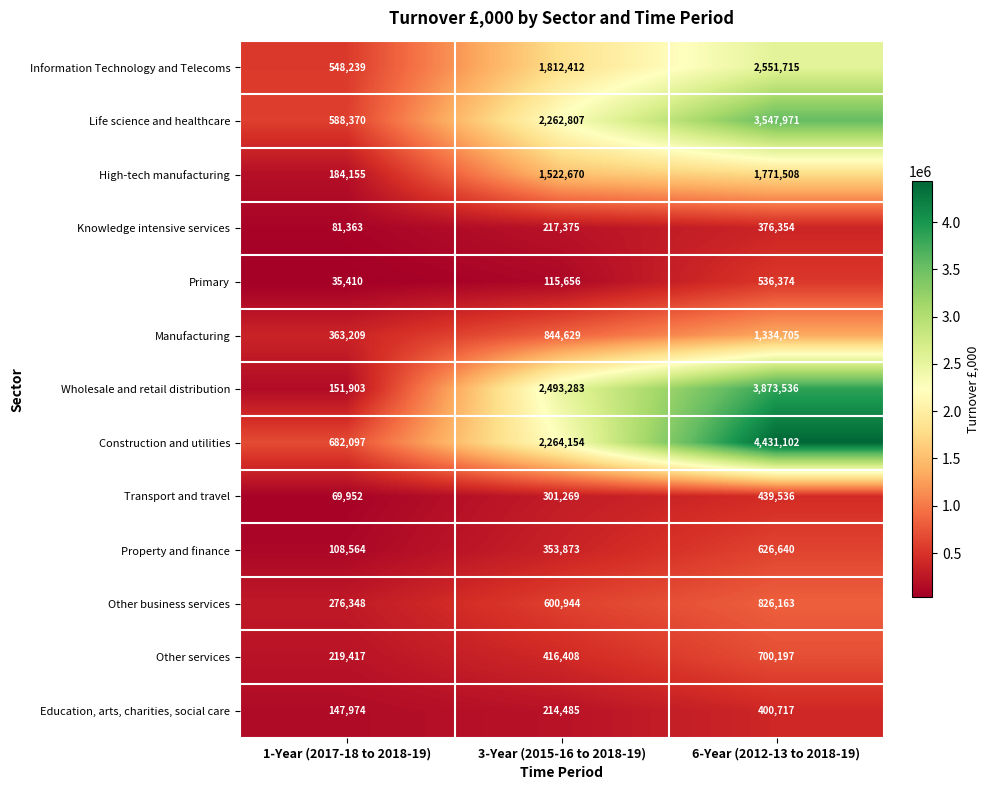

Where is Wholesale and retail distribution nearest to the value 2012719?

3-Year (2015-16 to 2018-19)